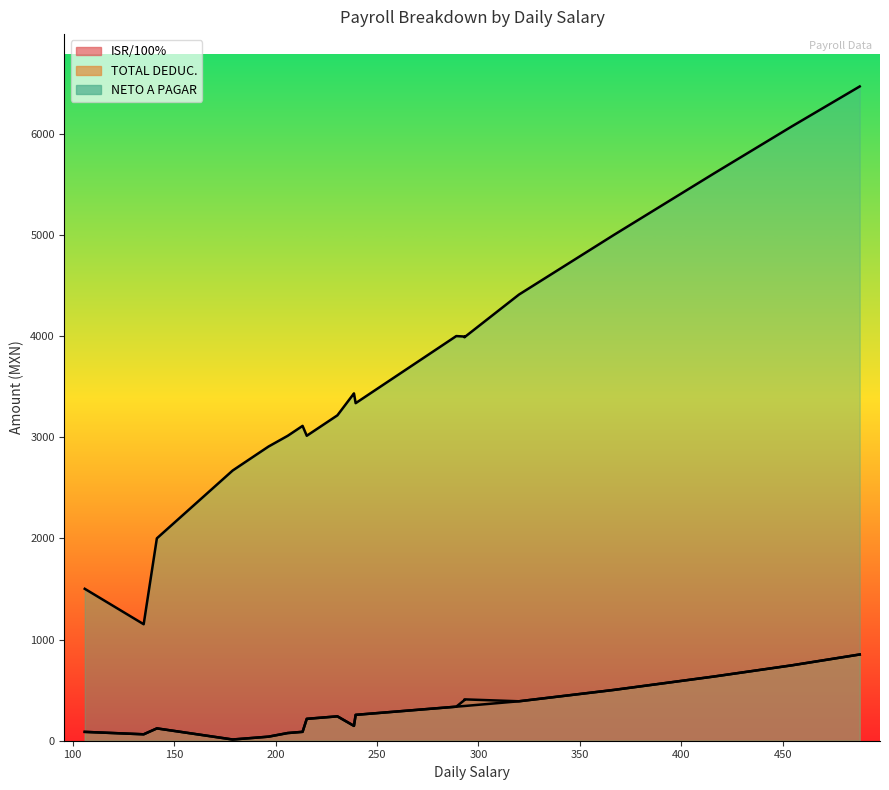

Which label corresponds to the smallest value in the chart?

178.85